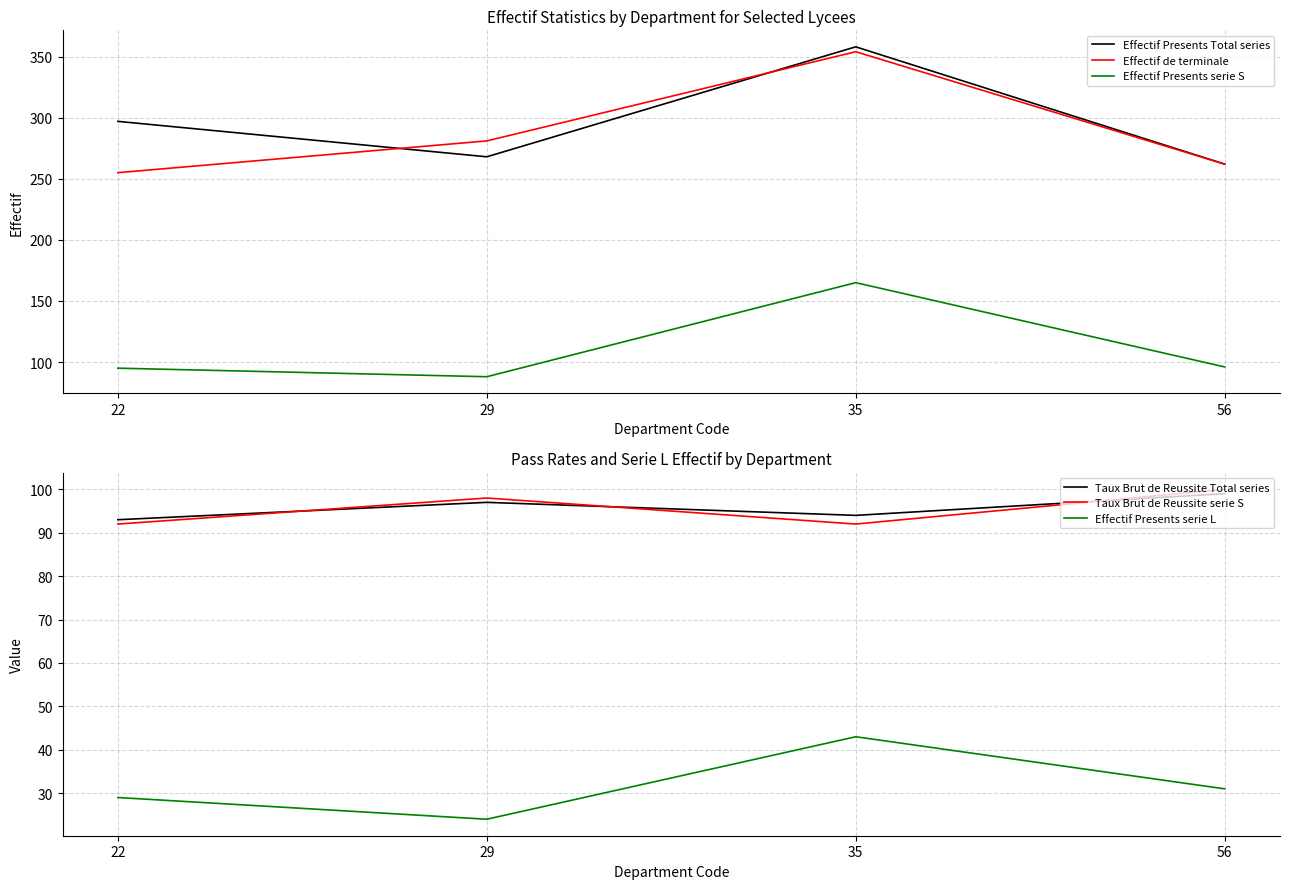

Does the chart have visible grid lines?

Yes